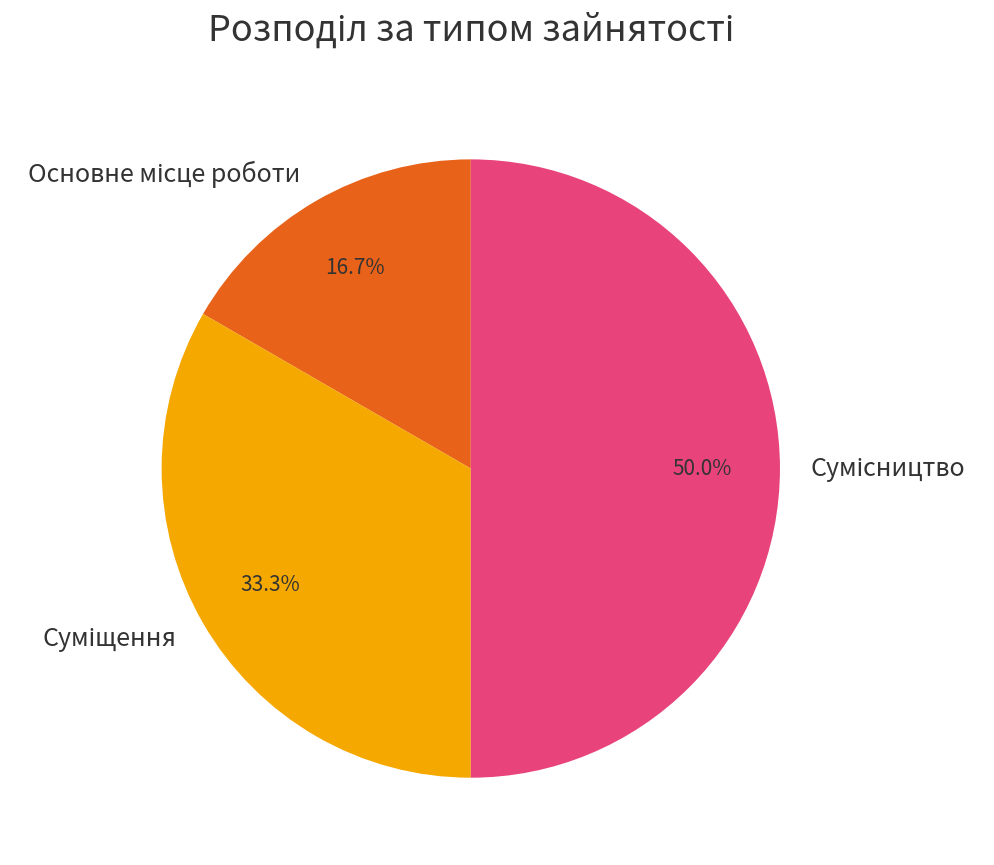

Count the number of slices in the pie.

3